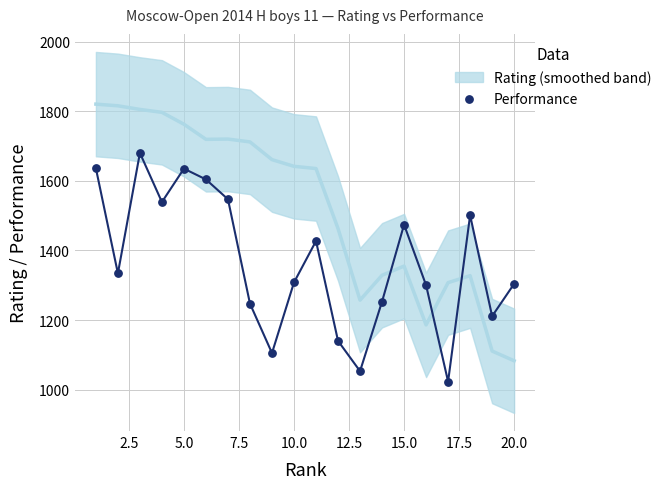

What is the range of Y values (max minus min)?

657